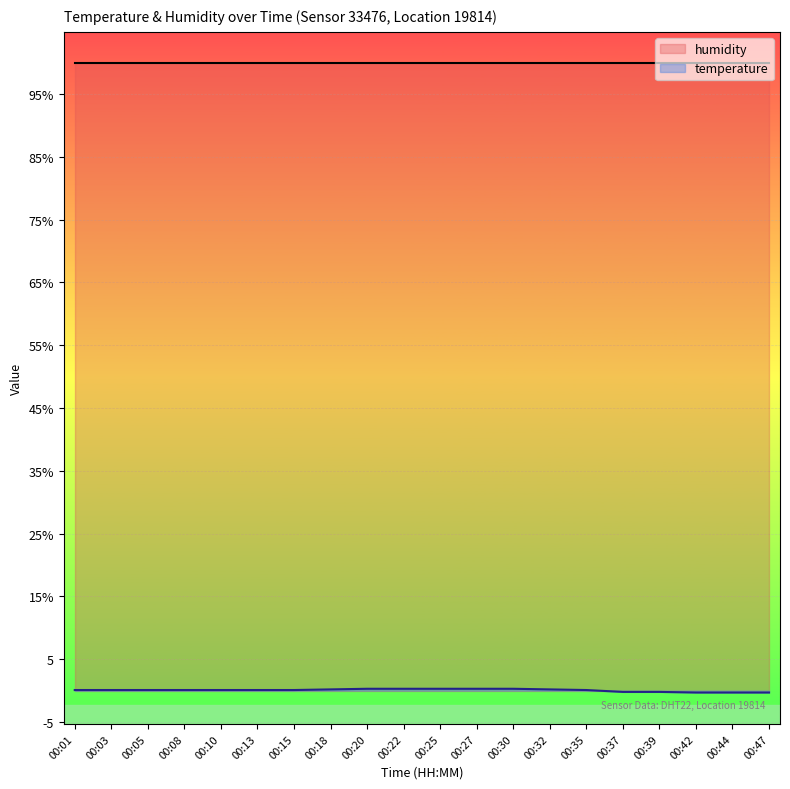

Between 00:30 and 00:39, which is larger?

00:30